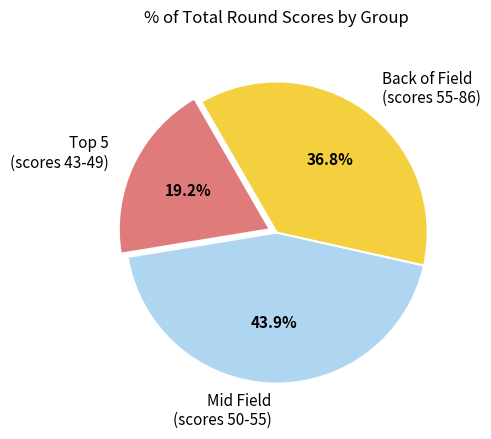

Approximately how many times larger is the value at Back of Field (scores 55-86) compared to Mid Field (scores 50-55)?

0.8